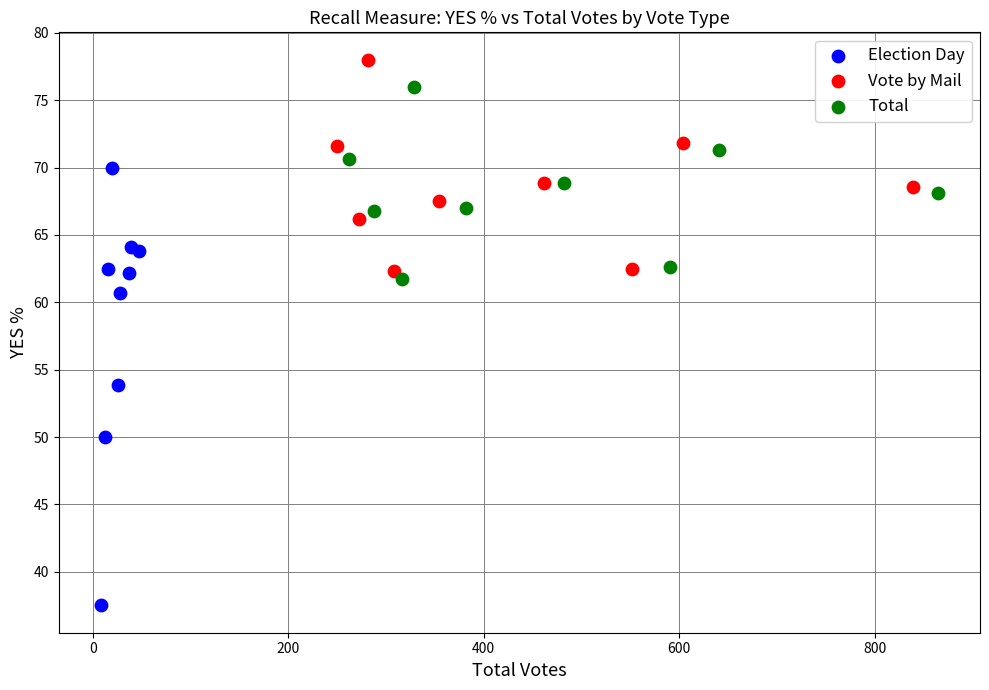

Which series contains the highest Y value?

Vote by Mail